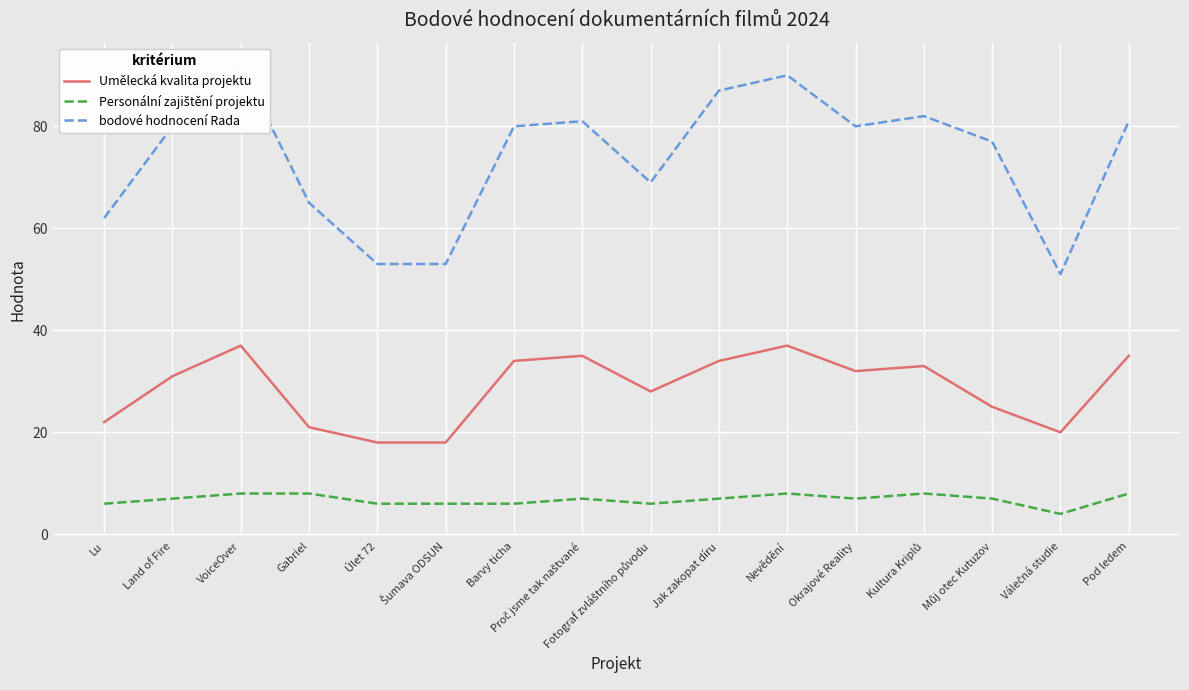

What is the spread (max minus min) of values at Jak zakopat díru?

80